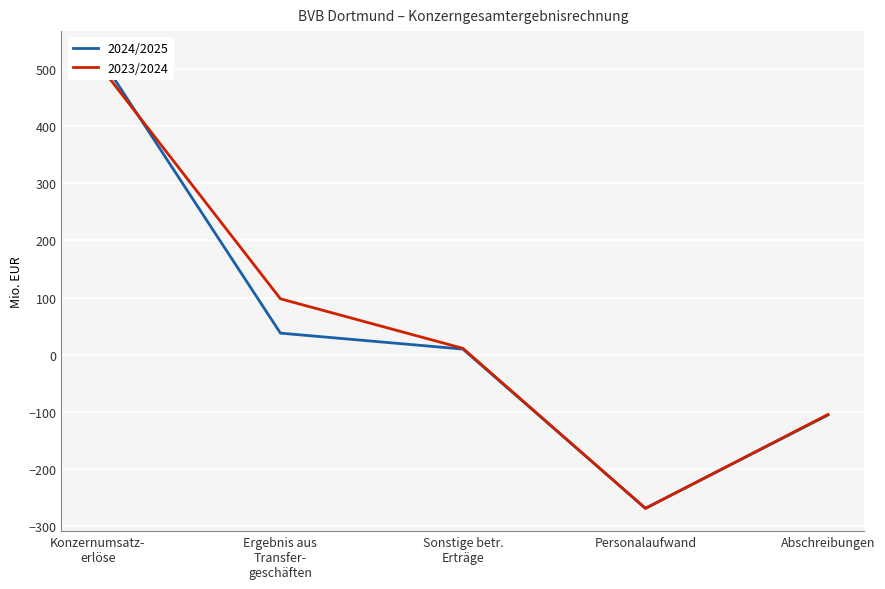

Which category has the lowest value across all series?

Personalaufwand